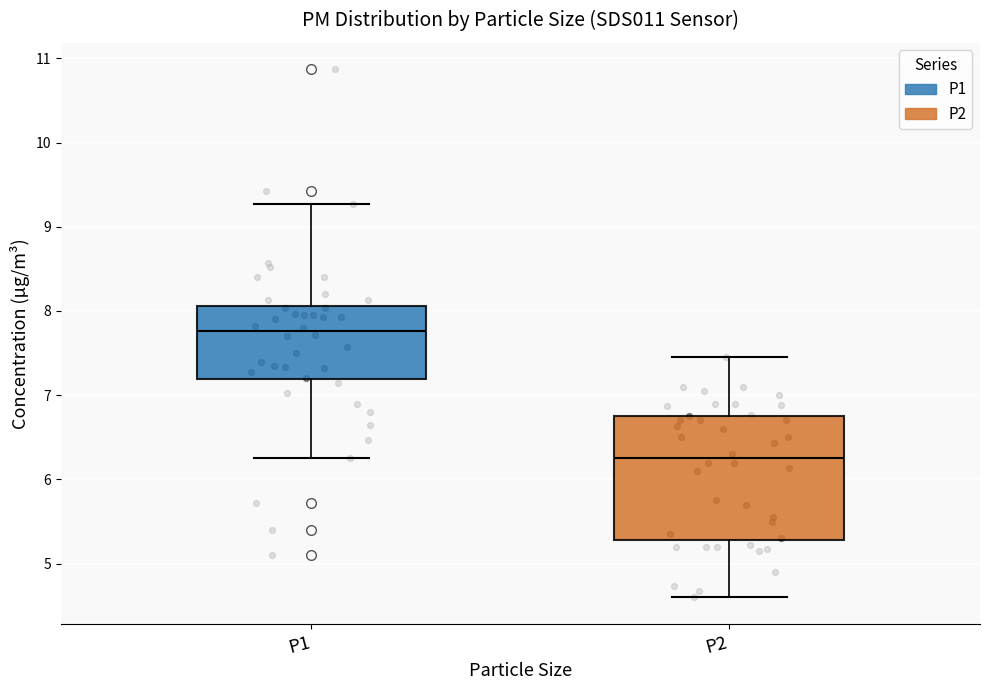

Which box's median line is the lowest?

P2